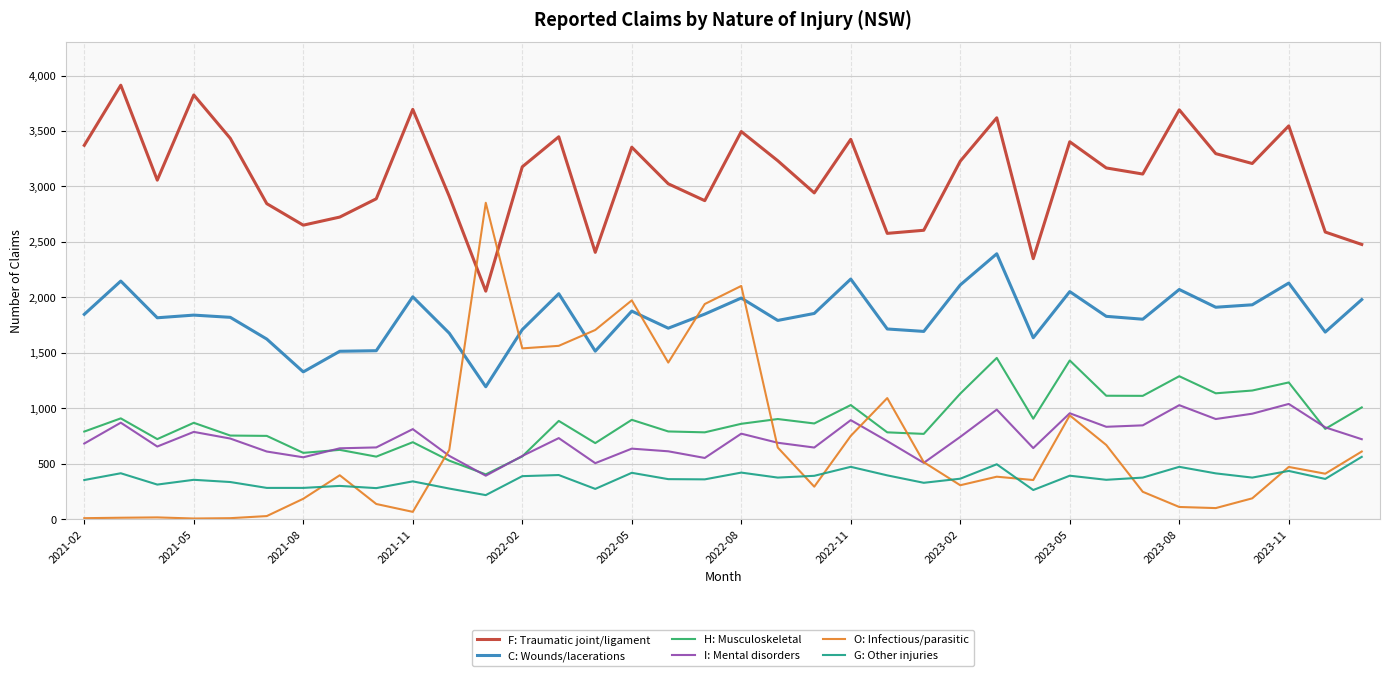

What is the difference between the maximum and minimum values in the G: Other injuries series?

345